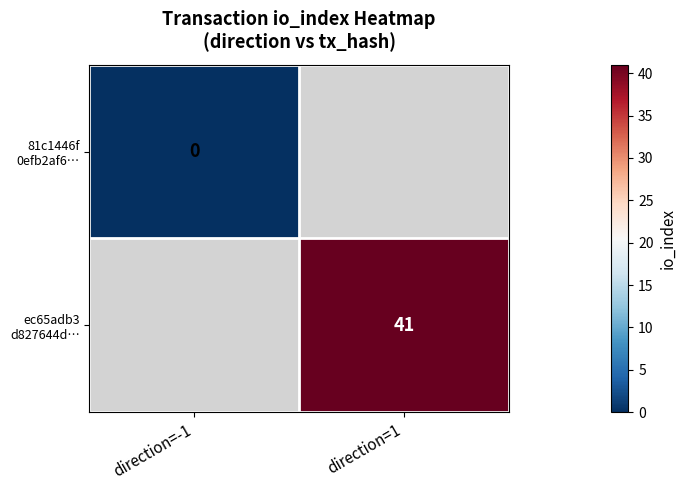

At how many categories does at least one series exceed 26?

1